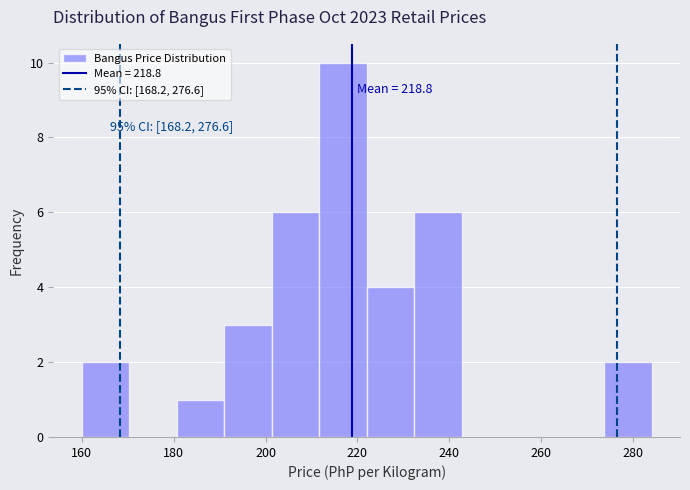

Which range on the x-axis has the tallest bar?

212 to 222